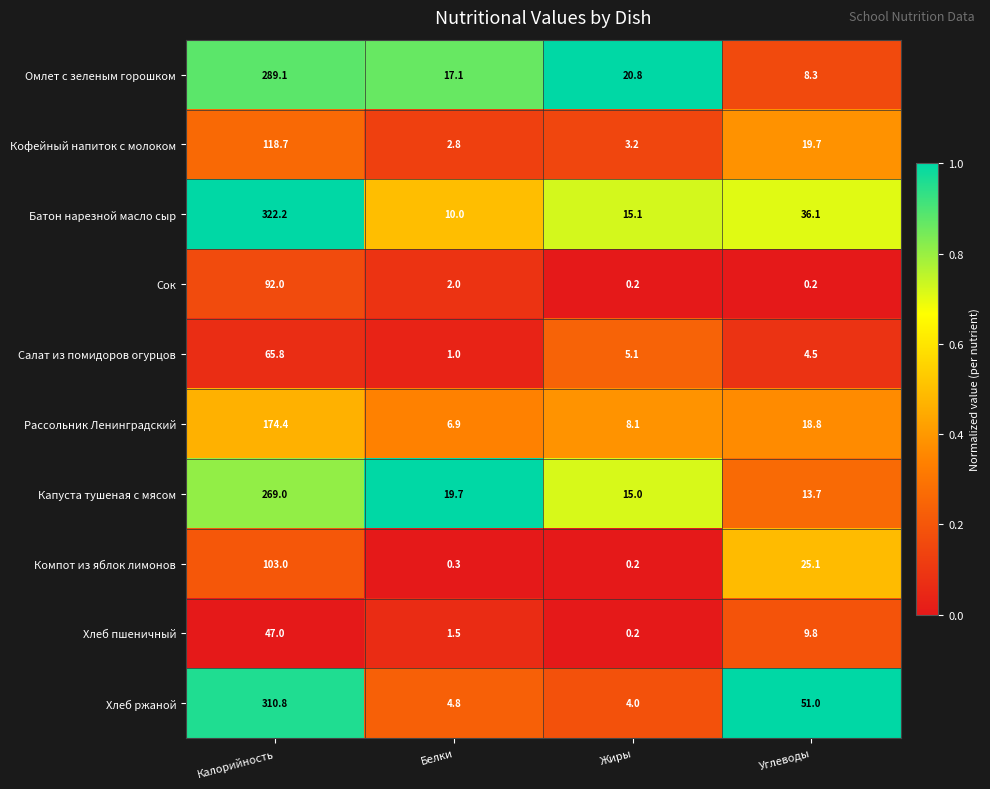

Rank the series by their maximum value, from highest to lowest.

Батон нарезной масло сыр, Хлеб ржаной, Омлет с зеленым горошком, Капуста тушеная с мясом, Рассольник Ленинградский, Кофейный напиток с молоком, Компот из яблок лимонов, Сок, Салат из помидоров огурцов, Хлеб пшеничный